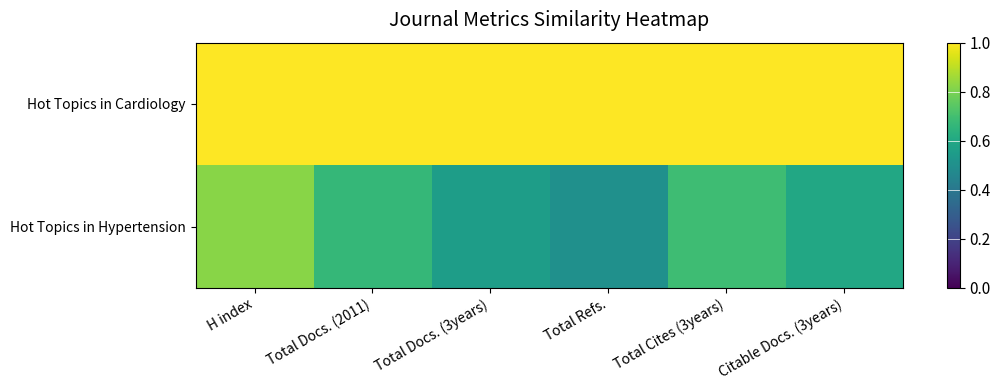

At how many categories does at least one series exceed 0?

6